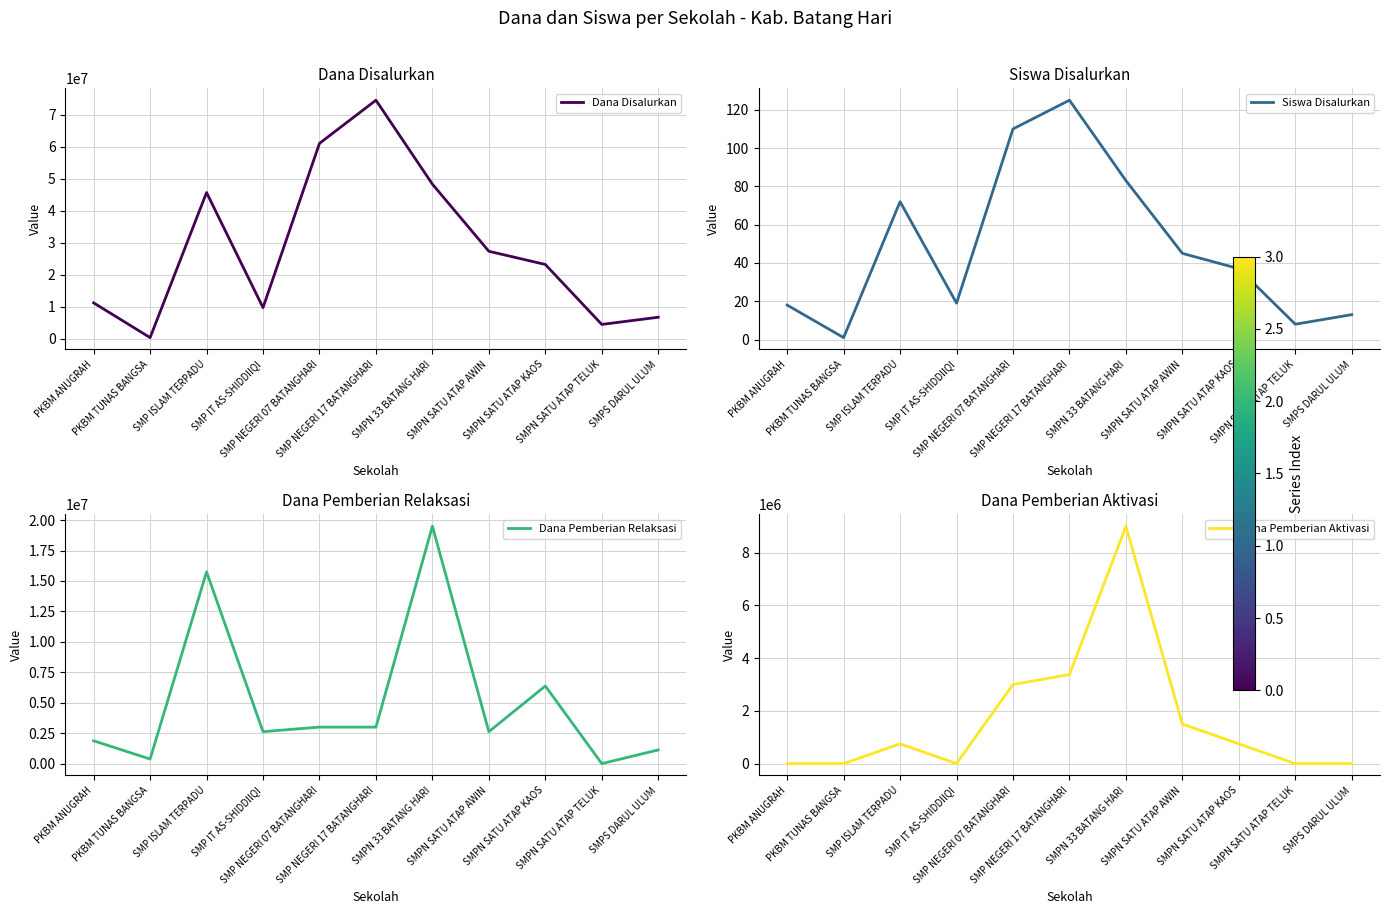

True or false: Dana Pemberian Aktivasi and Dana Disalurkan cross at least once.

False